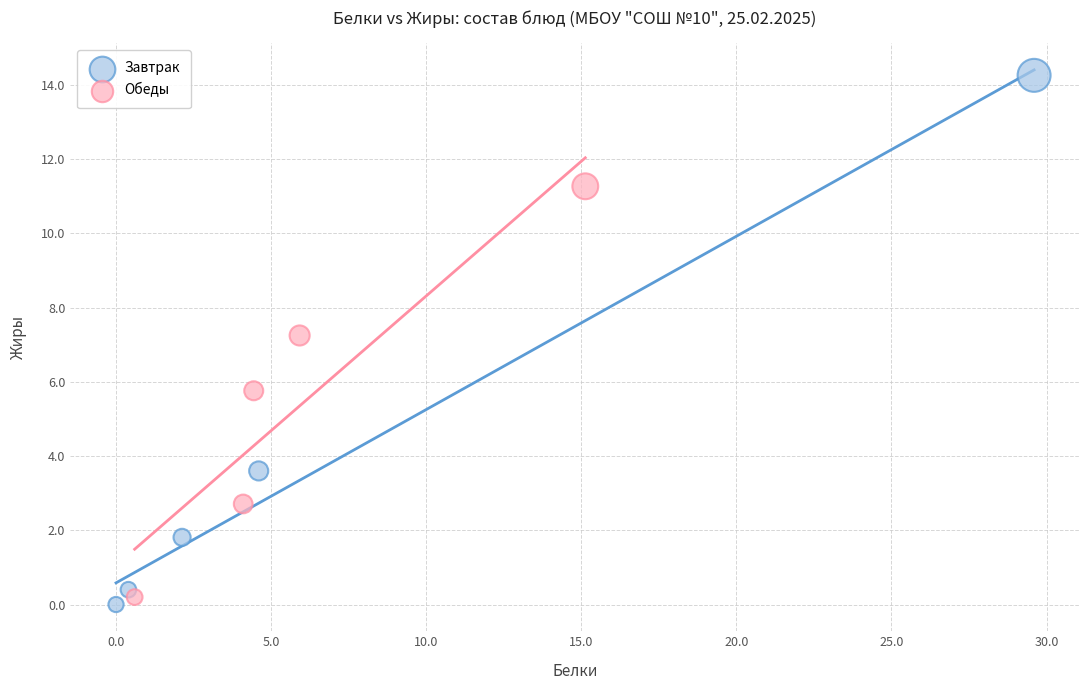

Which series contains the lowest Y value?

Завтрак